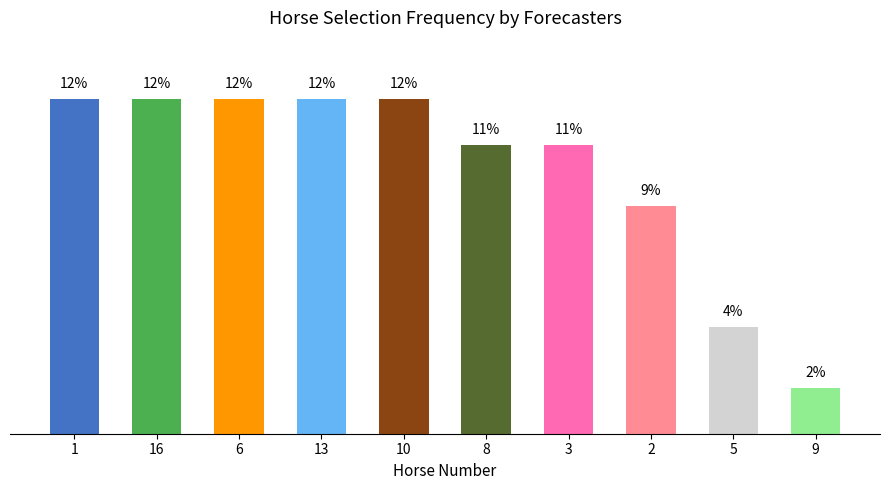

What is the average value?

9.8